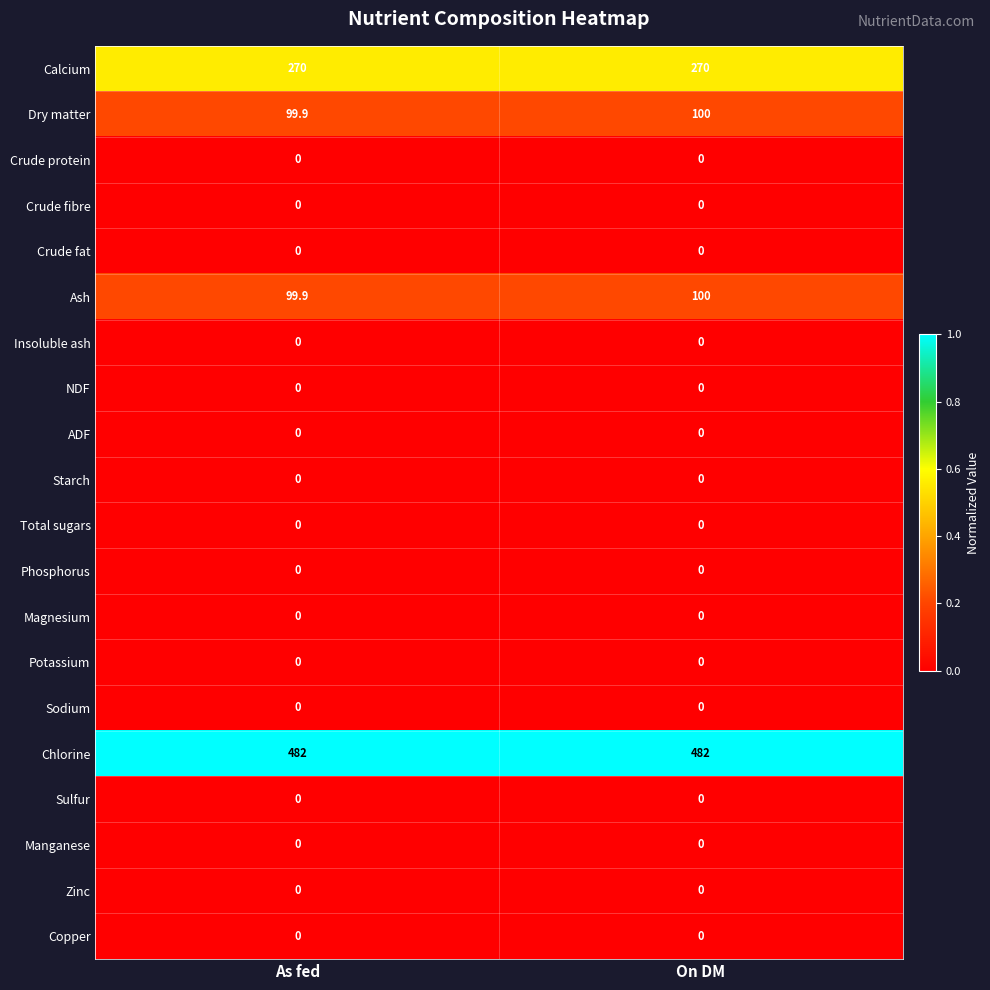

What is the total value across all series at On DM?

952.0